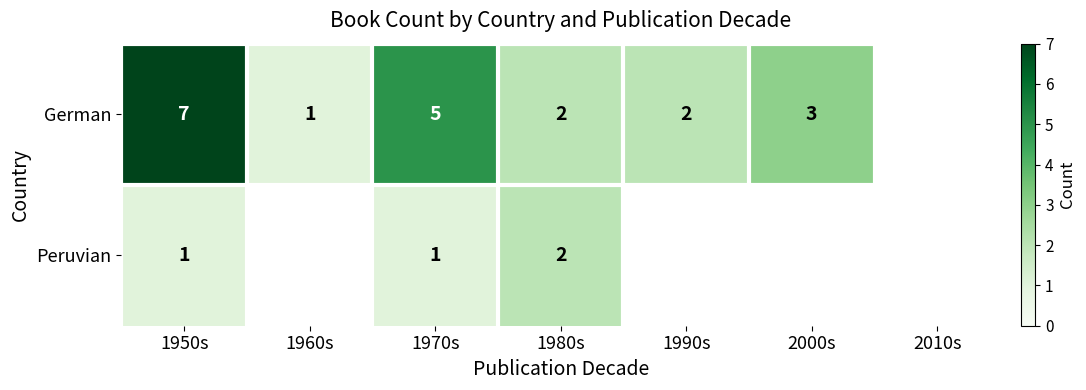

Which series changed the most between 1950s and 1970s?

German